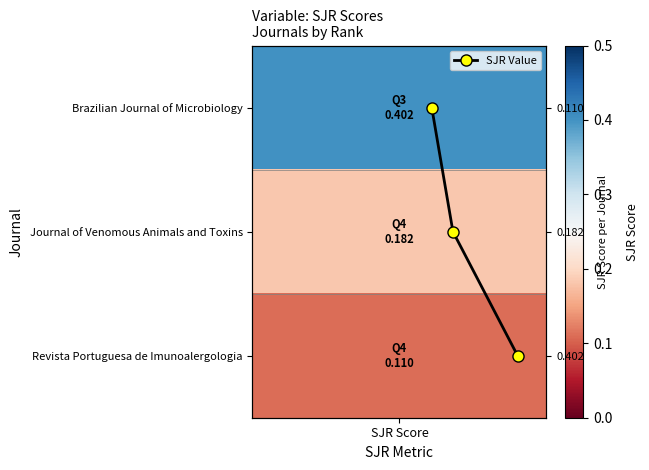

How many values are between 0 and 2?

3